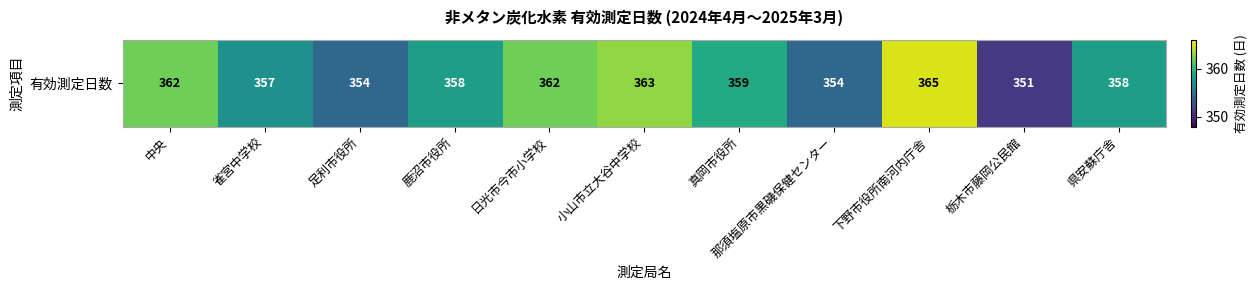

Is it true that the value at 雀宮中学校 is 357?

True